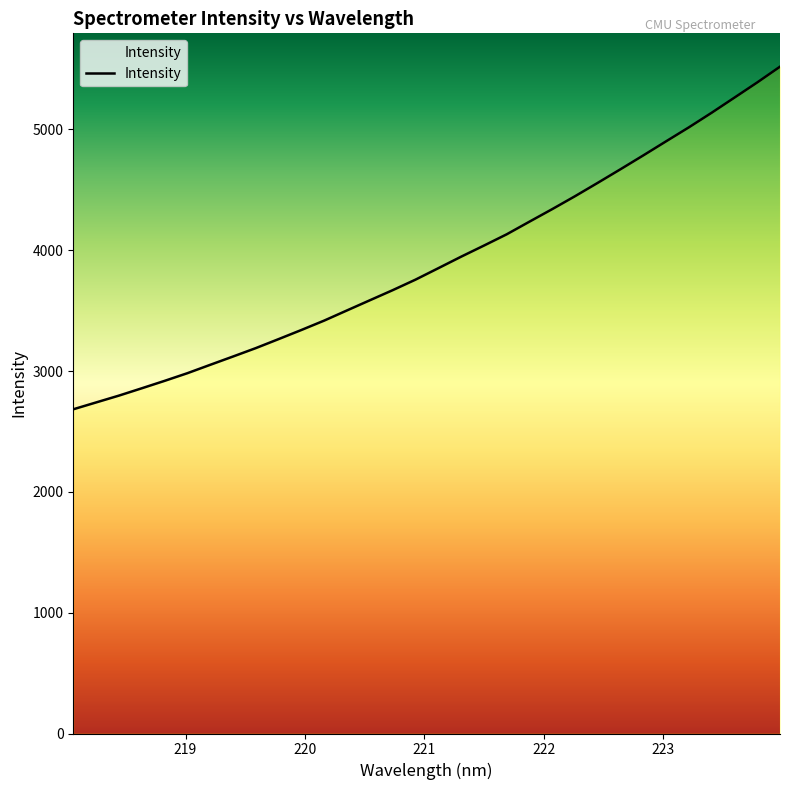

What is the greatest value displayed?

5519.5